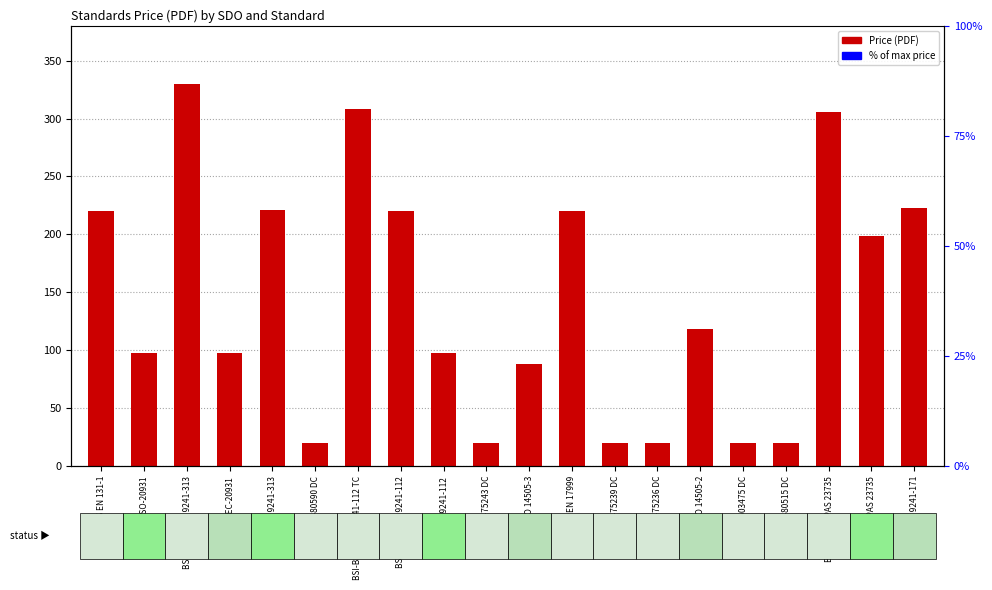

Rank the categories by value from lowest to highest.

BSI-25/30480590 DC, BSI-25/30475243 DC, BSI-25/30475239 DC, BSI-25/30475236 DC, BSI-25/30503475 DC, BSI-25/30480515 DC, DIN-EN ISO 14505-3, ISO-20931, IEC-20931, ISO-9241-112, DIN-EN ISO 14505-2, ISO-PAS 23735, BSI-BS EN 131-1, BSI-BS EN ISO 9241-112, BSI-BS EN 17999, ISO-TR 9241-313, DIN-EN ISO 9241-171, BSI-PD ISO/PAS 23735, BSI-BS EN ISO 9241-112 TC, BSI-PD ISO/TR 9241-313